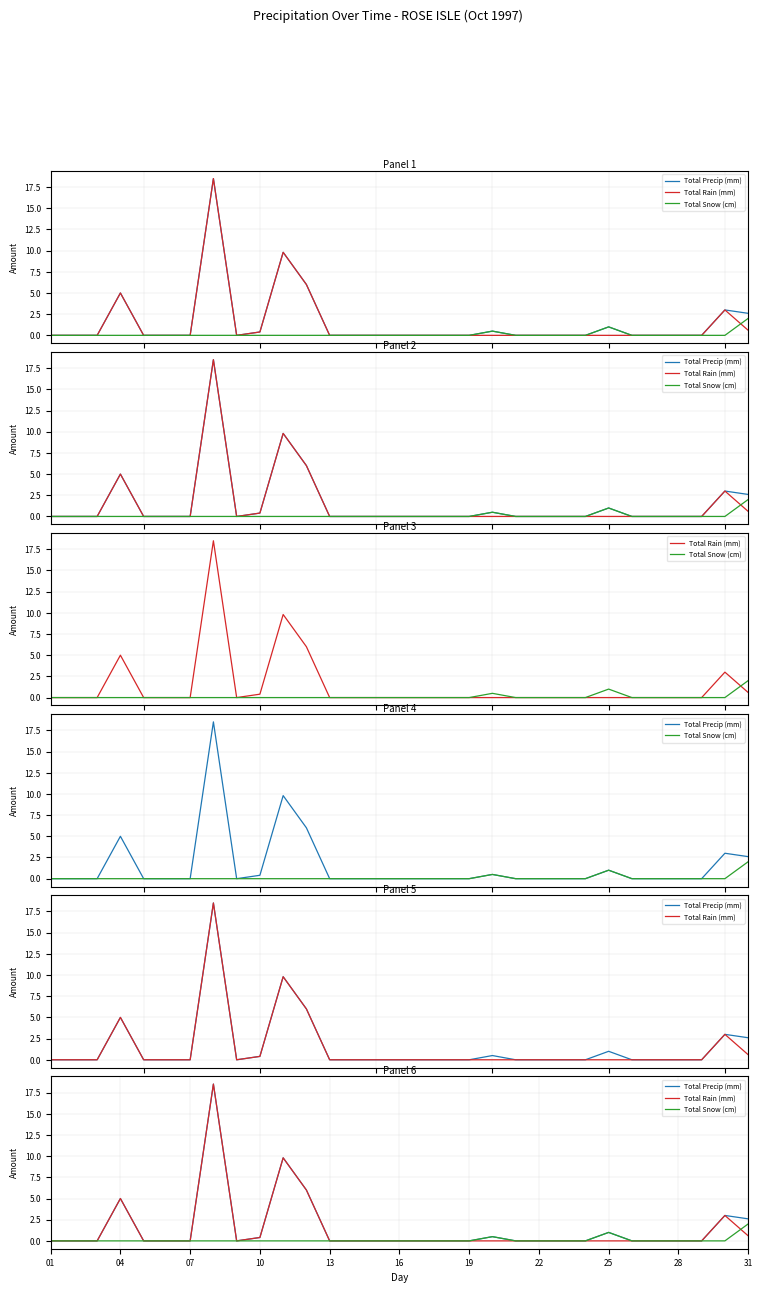

Is the value of Total Rain (mm) at 21 greater than the value of Total Snow (cm) at 13?

No